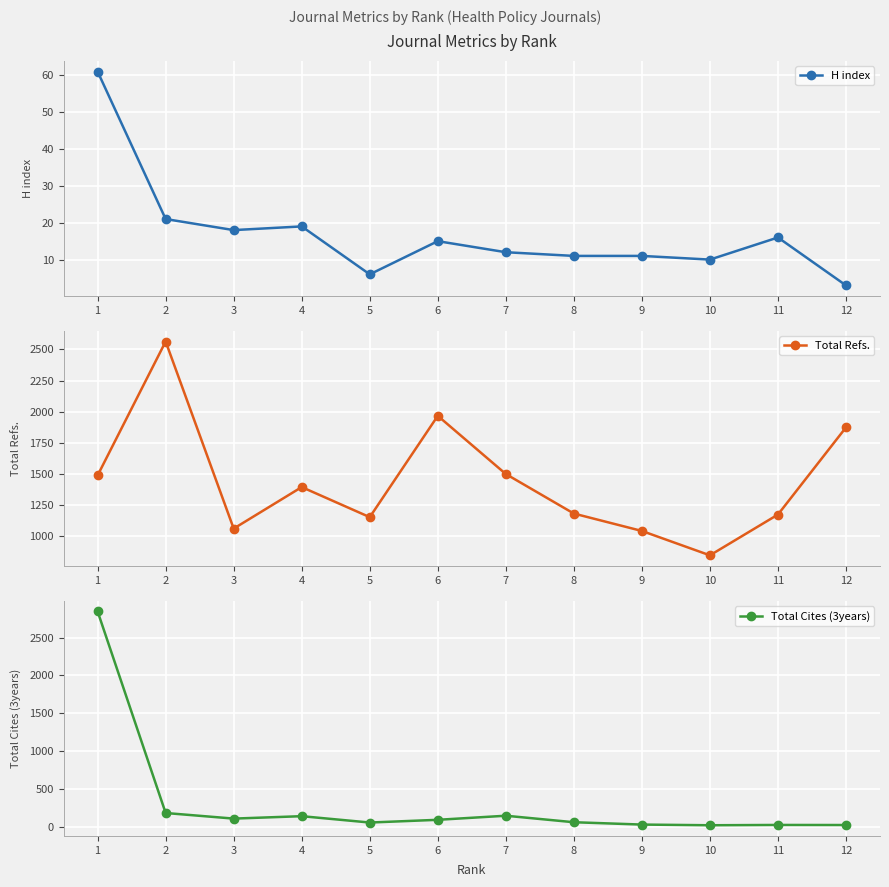

What is the average value of the Total Cites (3years) series?

308